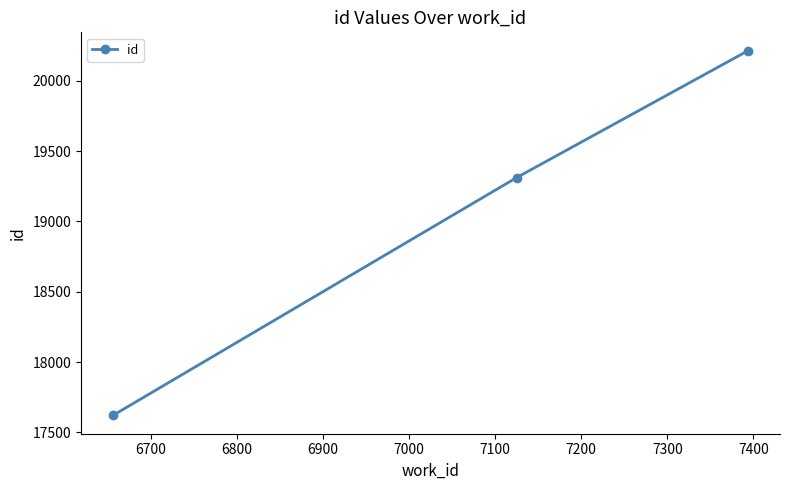

What is the difference between the second highest and minimum values?

1691